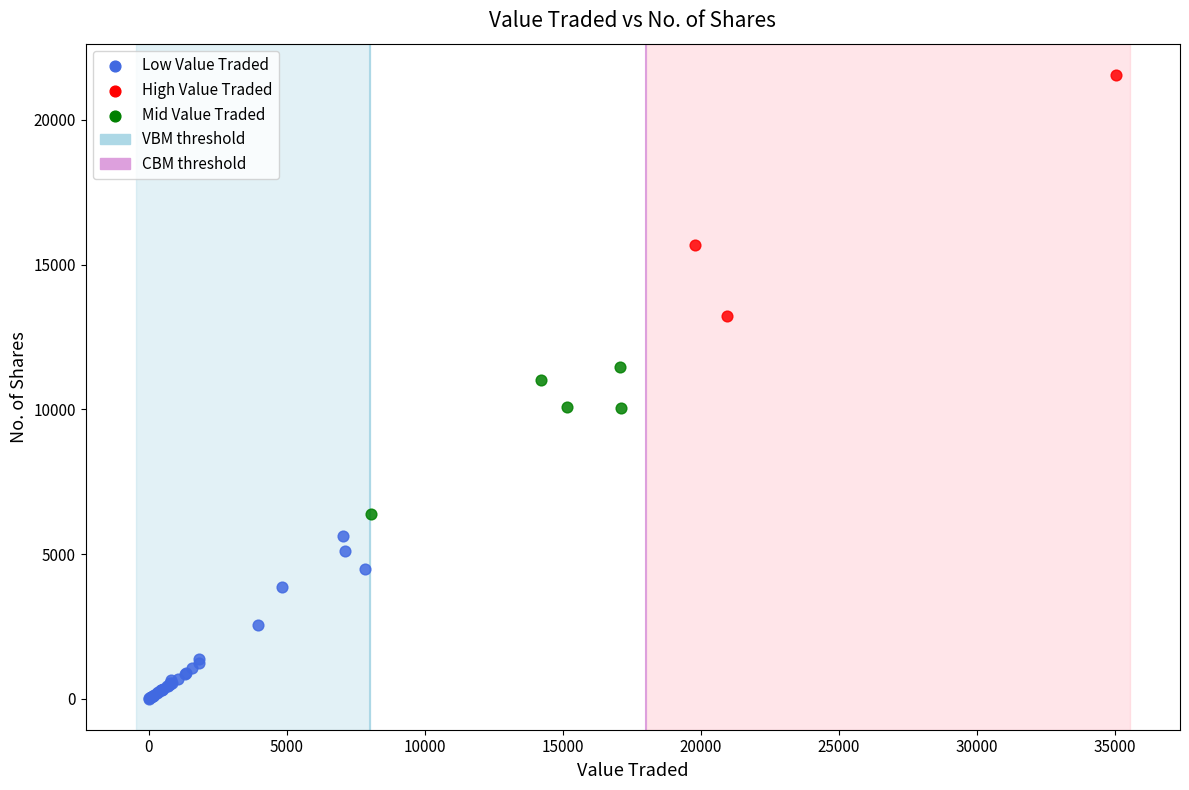

Which series has the largest Y range (max minus min)?

High Value Traded